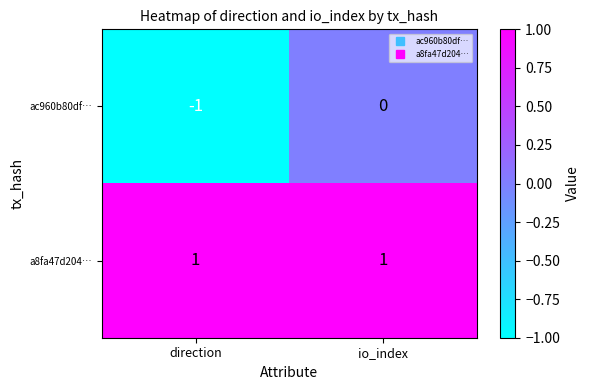

Reading right to left, extract all data points from this chart.

ac960b80df…: 0	-1
a8fa47d204…: 1	1